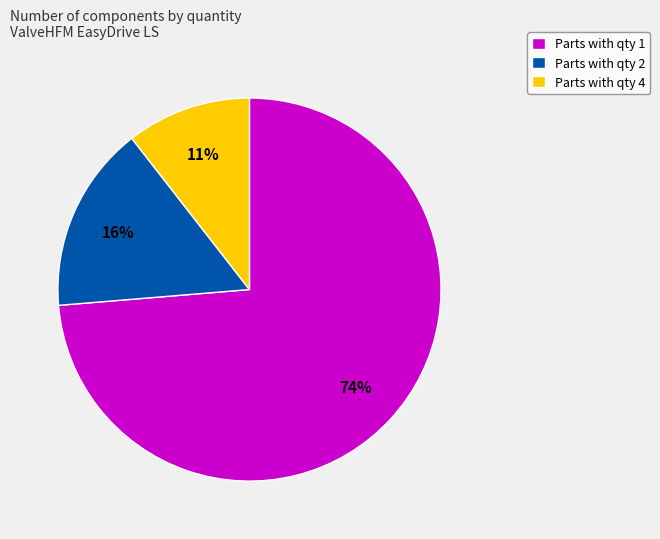

Is there any slice that represents more than half of the pie?

Yes